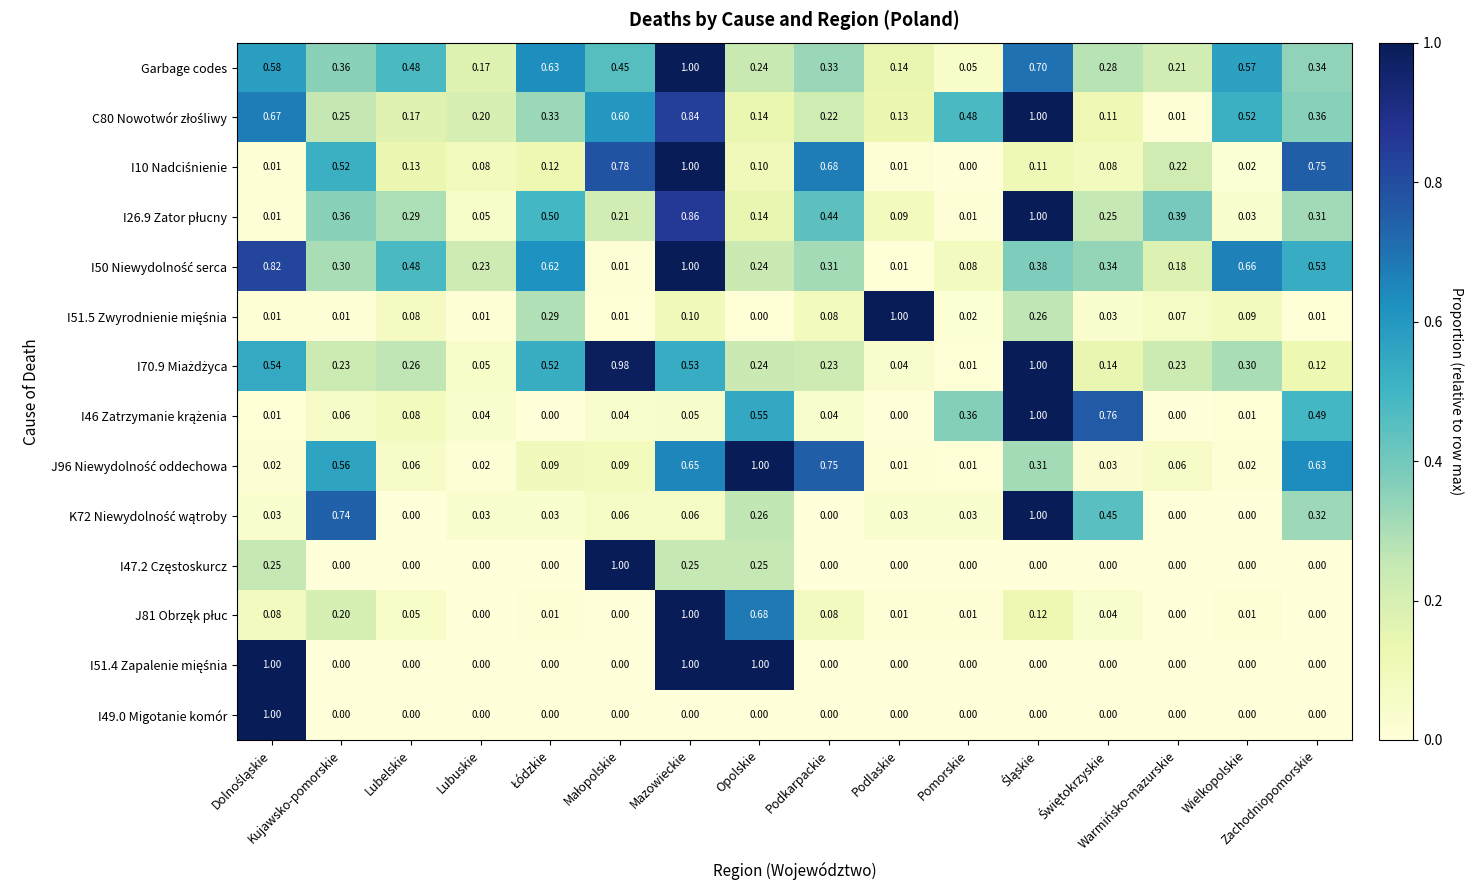

At which category is the sum across all series the highest?

Mazowieckie